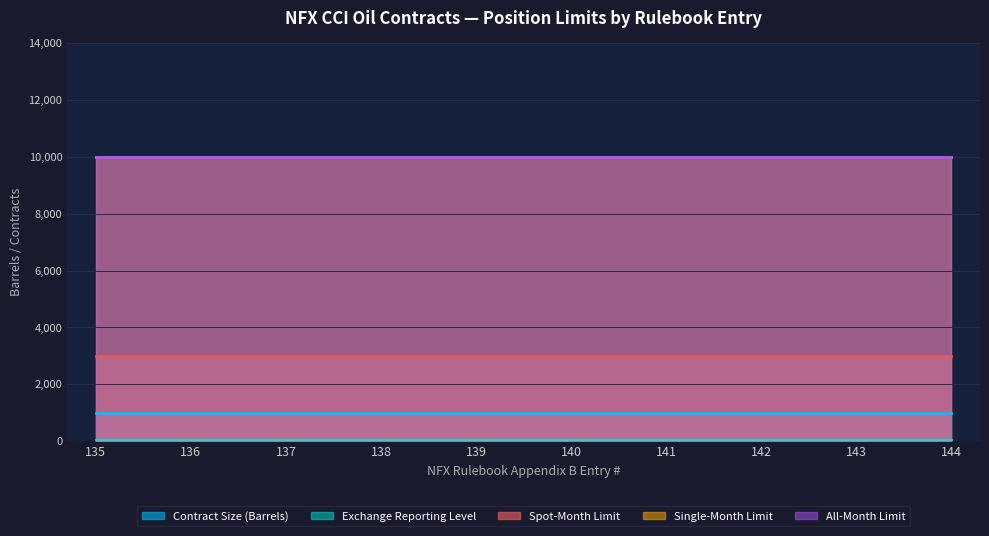

What is the value of the All-Month Limit point at the 5th from the left?

10000